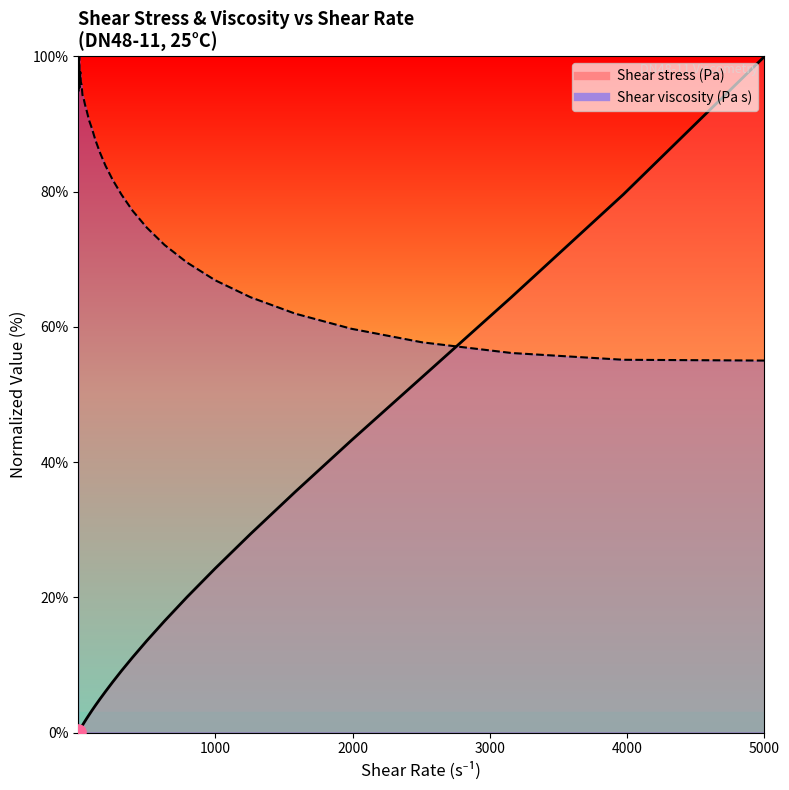

Which series has the largest total across all categories?

Shear viscosity (Pa s)